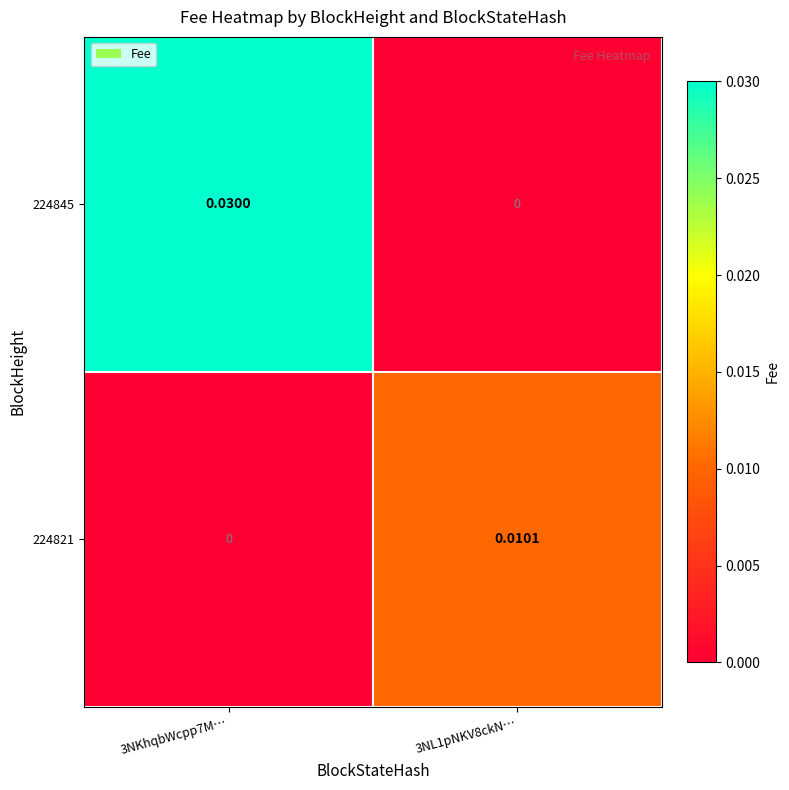

How many data points does each series have?

2